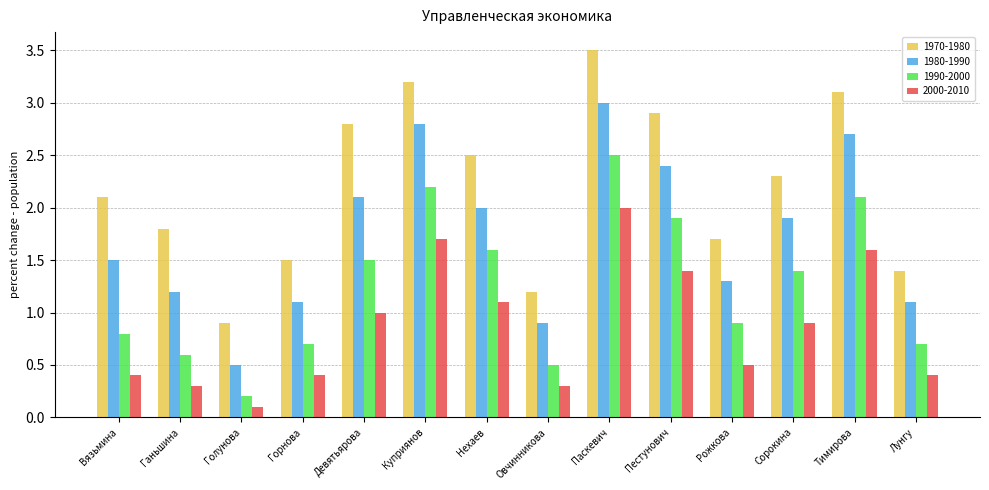

Reading left to right, what are all the values shown in this chart?

1970-1980: Вязьмина=2.1	Ганьшина=1.8	Голунова=0.9	Горнова=1.5	Девятьярова=2.8	Куприянов=3.2	Нехаев=2.5	Овчинникова=1.2	Паскевич=3.5	Пестунович=2.9	Рожкова=1.7	Сорокина=2.3	Тимирова=3.1	Лунгу=1.4
1980-1990: Вязьмина=1.5	Ганьшина=1.2	Голунова=0.5	Горнова=1.1	Девятьярова=2.1	Куприянов=2.8	Нехаев=2.0	Овчинникова=0.9	Паскевич=3.0	Пестунович=2.4	Рожкова=1.3	Сорокина=1.9	Тимирова=2.7	Лунгу=1.1
1990-2000: Вязьмина=0.8	Ганьшина=0.6	Голунова=0.2	Горнова=0.7	Девятьярова=1.5	Куприянов=2.2	Нехаев=1.6	Овчинникова=0.5	Паскевич=2.5	Пестунович=1.9	Рожкова=0.9	Сорокина=1.4	Тимирова=2.1	Лунгу=0.7
2000-2010: Вязьмина=0.4	Ганьшина=0.3	Голунова=0.1	Горнова=0.4	Девятьярова=1.0	Куприянов=1.7	Нехаев=1.1	Овчинникова=0.3	Паскевич=2.0	Пестунович=1.4	Рожкова=0.5	Сорокина=0.9	Тимирова=1.6	Лунгу=0.4